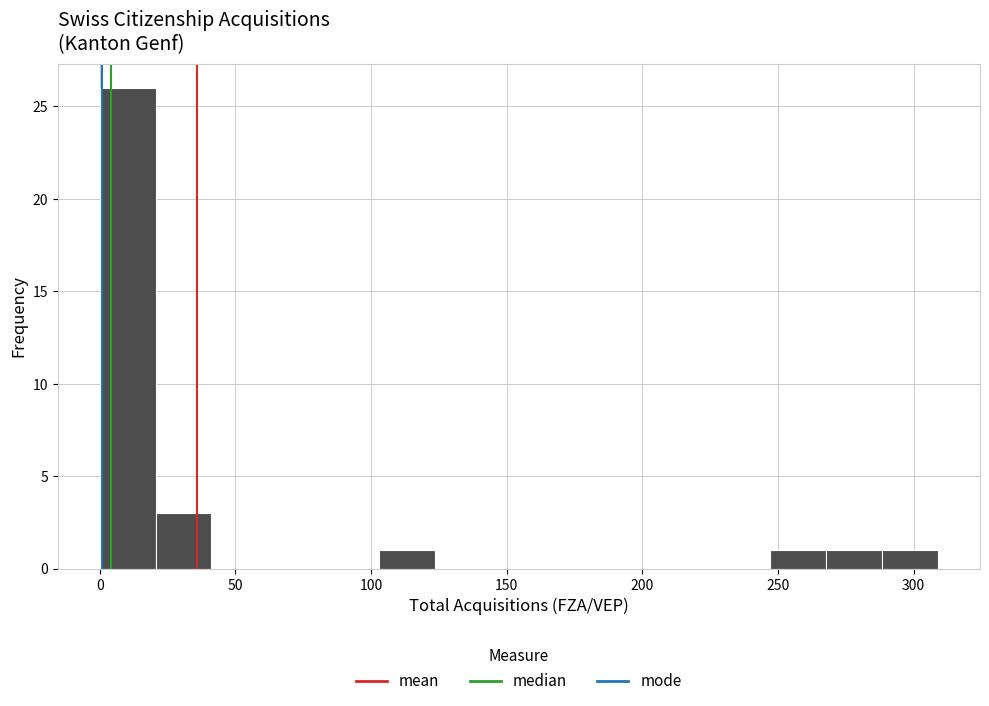

Reading left to right, list every bar in this chart as the range it spans on the x-axis followed by its height. Neither the bar edges nor the heights are printed on the chart, so give them approximately, as read against the axes.

0 to 20: 26
20 to 40: 3
40 to 60: 0
60 to 80: 0
80 to 105: 0
105 to 125: 1
125 to 145: 0
145 to 165: 0
165 to 185: 0
185 to 205: 0
205 to 225: 0
225 to 245: 0
245 to 270: 1
270 to 290: 1
290 to 310: 1